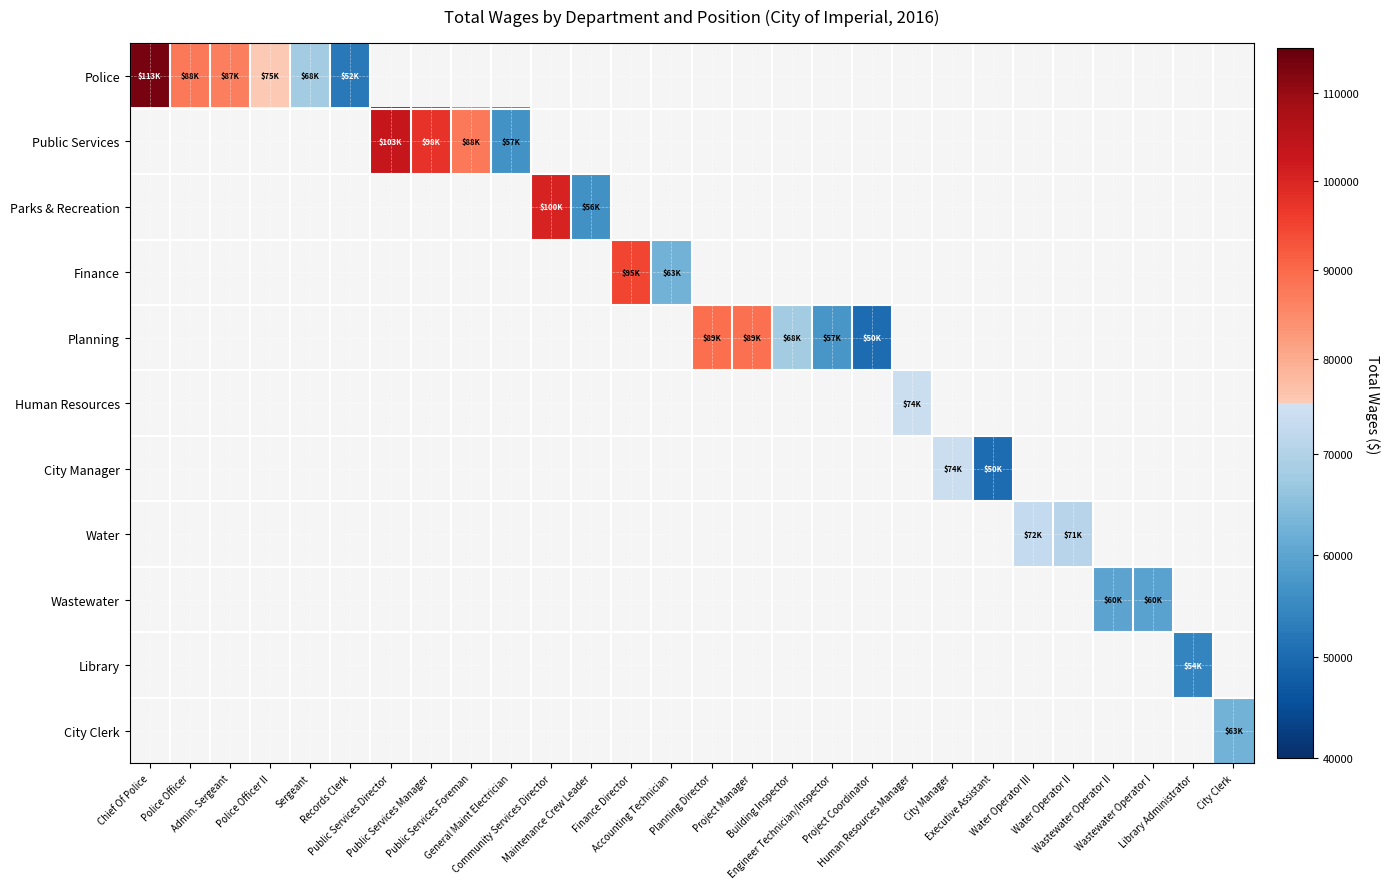

Which series has the largest range (max minus min)?

Police